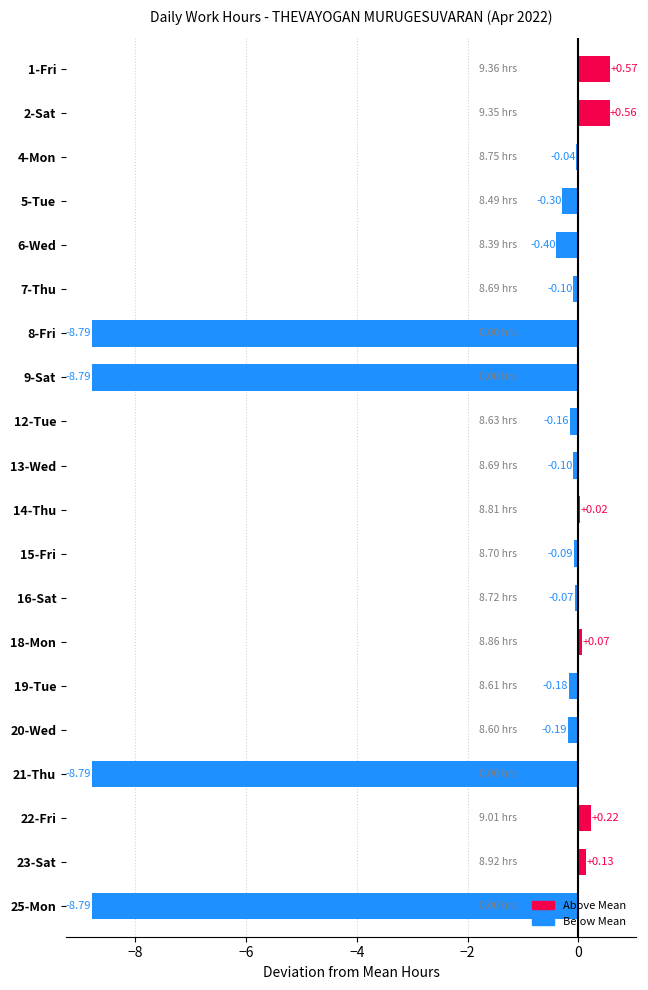

What is the sum of the values at 12-Tue and 6-Wed?

-0.6